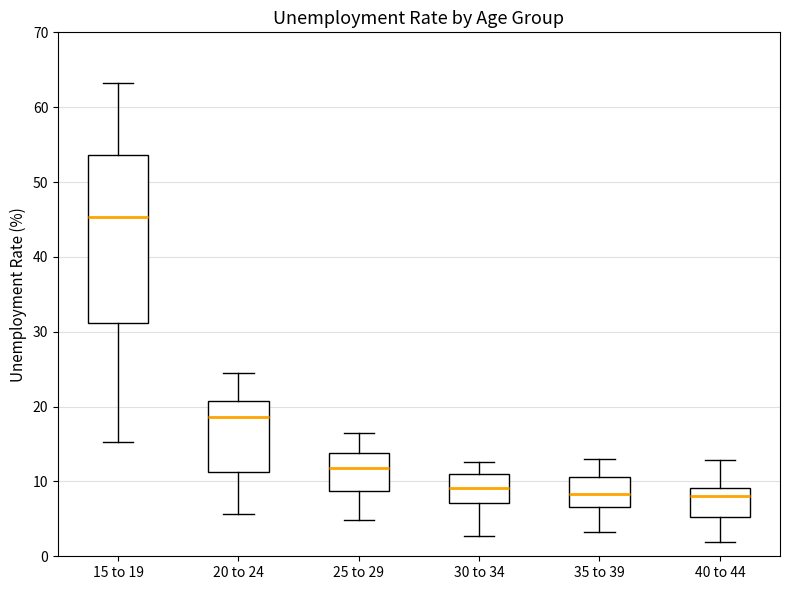

Where does the lower whisker of the box for 20 to 24 end on the y-axis? The values are not printed on the chart, so give them approximately, as read against the axis.

6